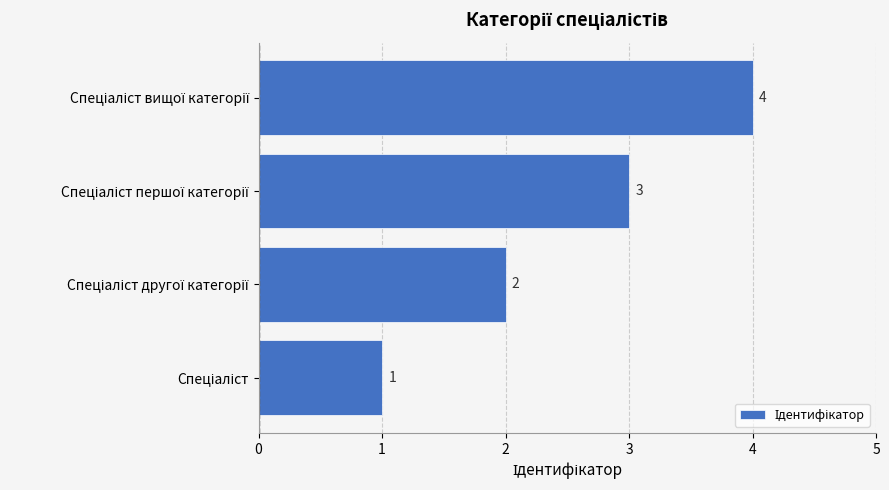

What is the sum of all values?

10